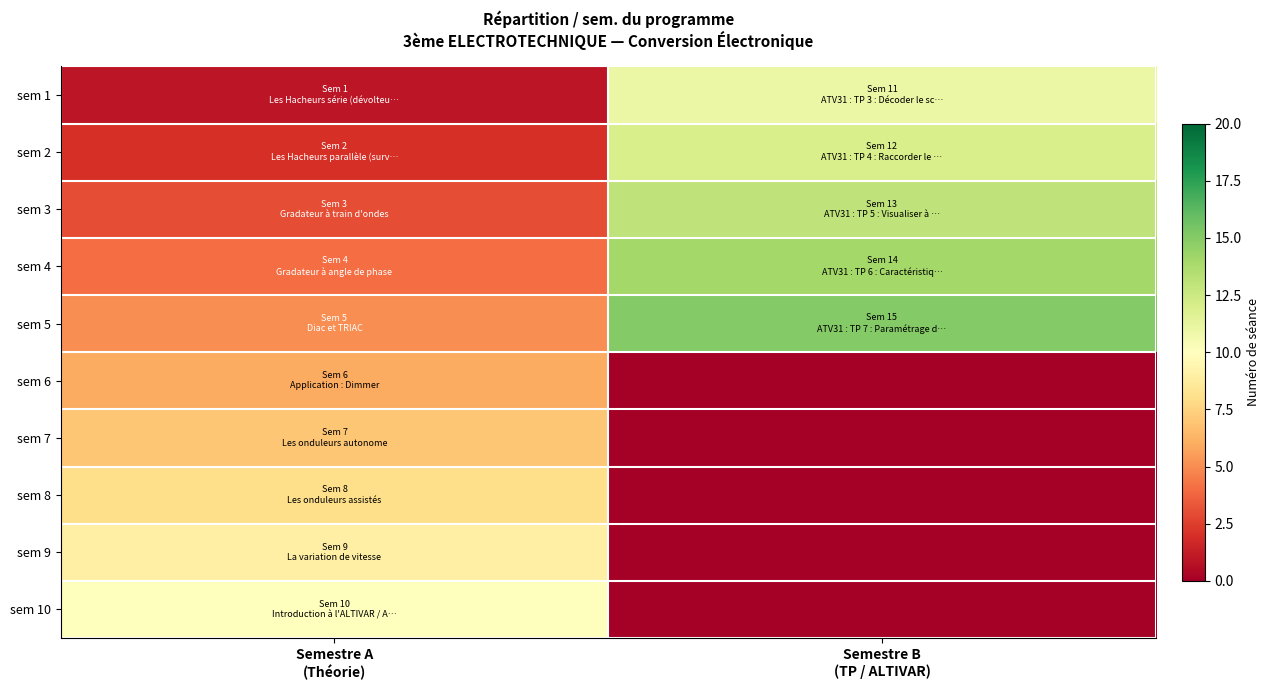

Reading left to right, list all the values displayed in this chart.

sem 1: Semestre A
(Théorie)=1	Semestre B
(TP / ALTIVAR)=11
sem 2: Semestre A
(Théorie)=2	Semestre B
(TP / ALTIVAR)=12
sem 3: Semestre A
(Théorie)=3	Semestre B
(TP / ALTIVAR)=13
sem 4: Semestre A
(Théorie)=4	Semestre B
(TP / ALTIVAR)=14
sem 5: Semestre A
(Théorie)=5	Semestre B
(TP / ALTIVAR)=15
sem 6: Semestre A
(Théorie)=6	Semestre B
(TP / ALTIVAR)=0
sem 7: Semestre A
(Théorie)=7	Semestre B
(TP / ALTIVAR)=0
sem 8: Semestre A
(Théorie)=8	Semestre B
(TP / ALTIVAR)=0
sem 9: Semestre A
(Théorie)=9	Semestre B
(TP / ALTIVAR)=0
sem 10: Semestre A
(Théorie)=10	Semestre B
(TP / ALTIVAR)=0